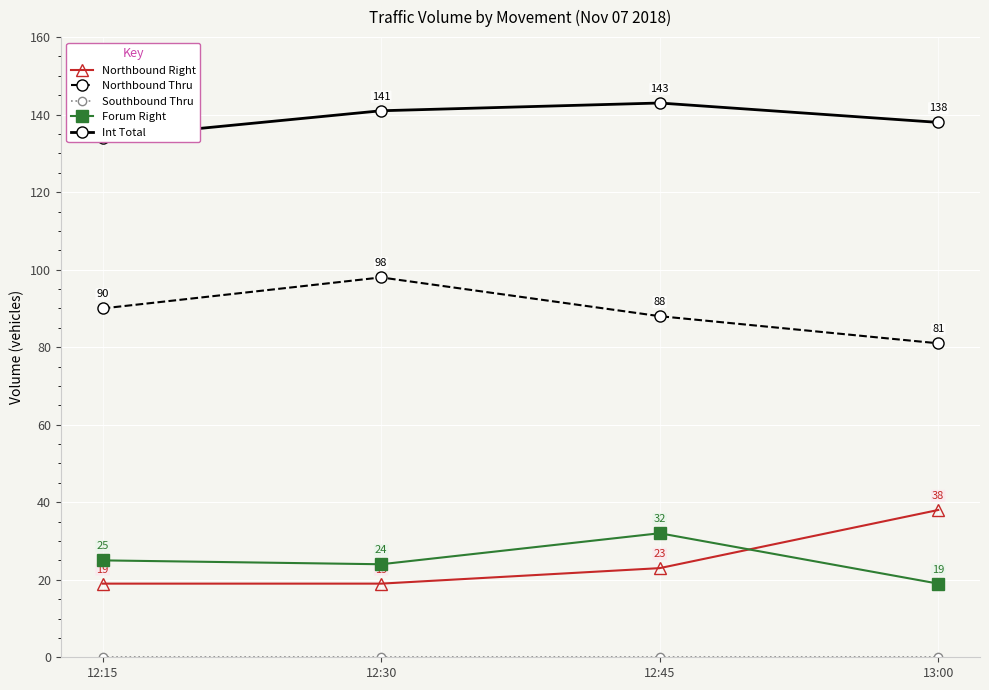

At which label is Southbound Thru closest to 0?

12:15